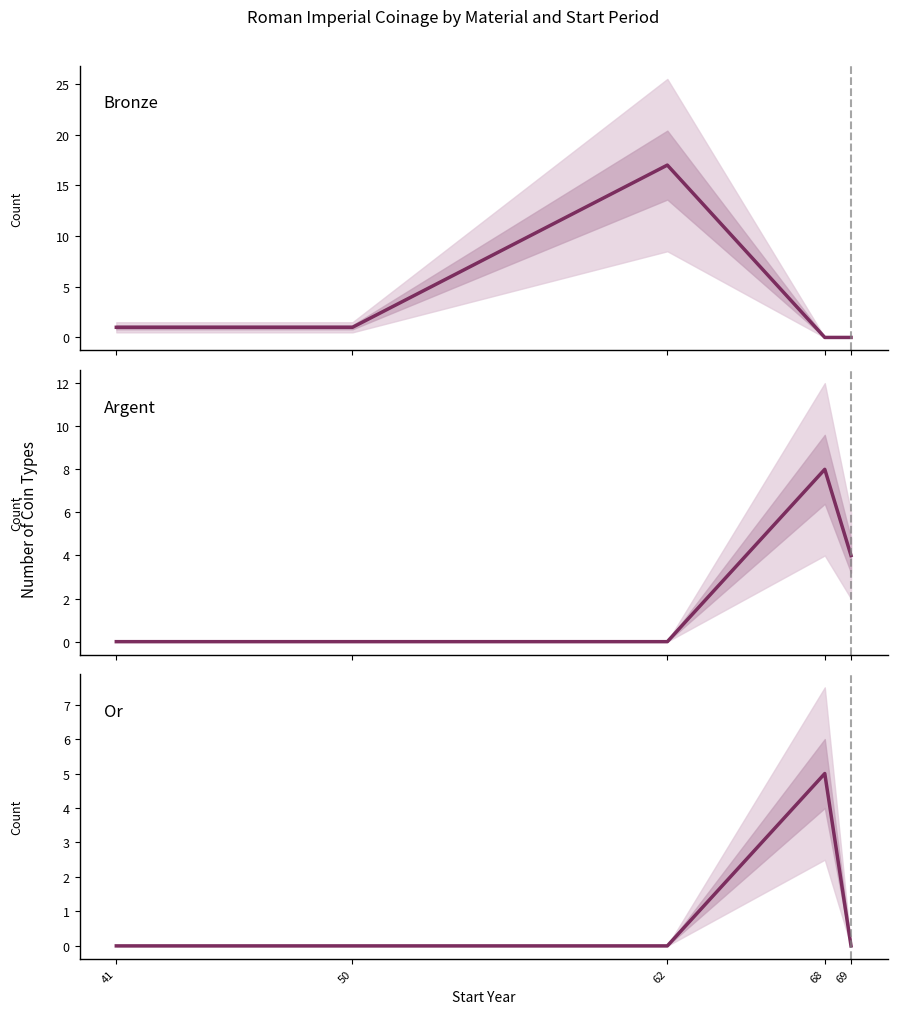

At which label does Bronze first exceed 1?

62